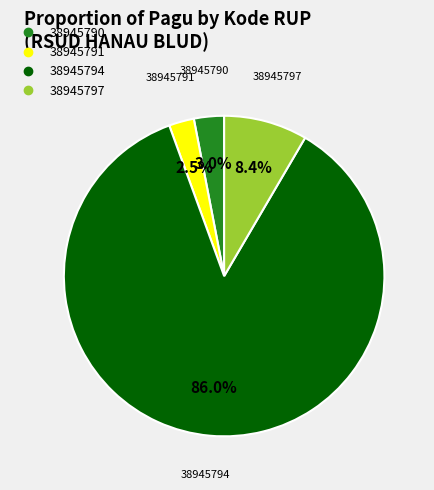

What percentage is the 38945794 slice, to the nearest percent?

86%